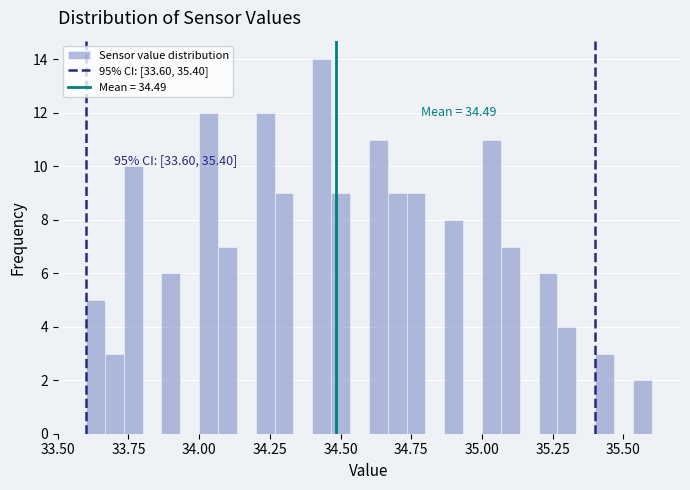

Read against the x-axis, roughly where is the centre of the tallest bar?

34.45